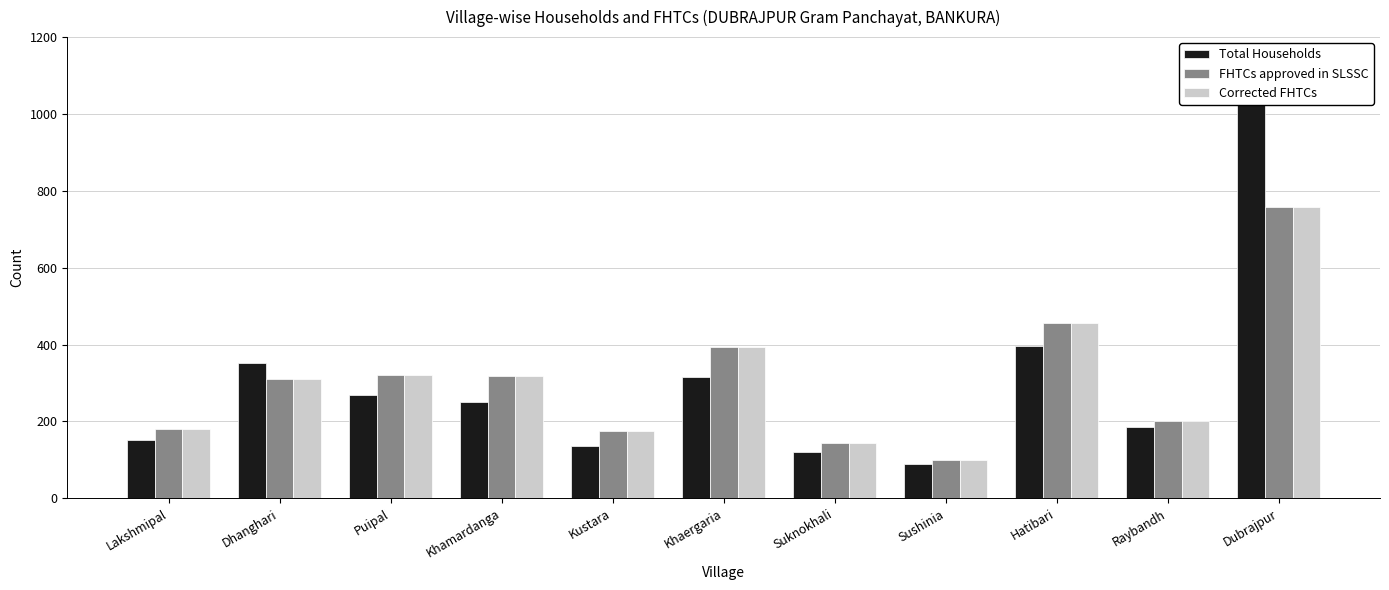

Is the value of FHTCs approved in SLSSC at Suknokhali greater than the value of Corrected FHTCs at Khamardanga?

No